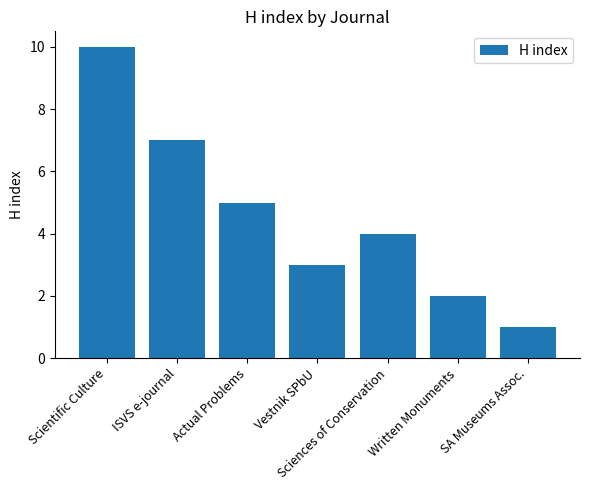

What is the average value?

5